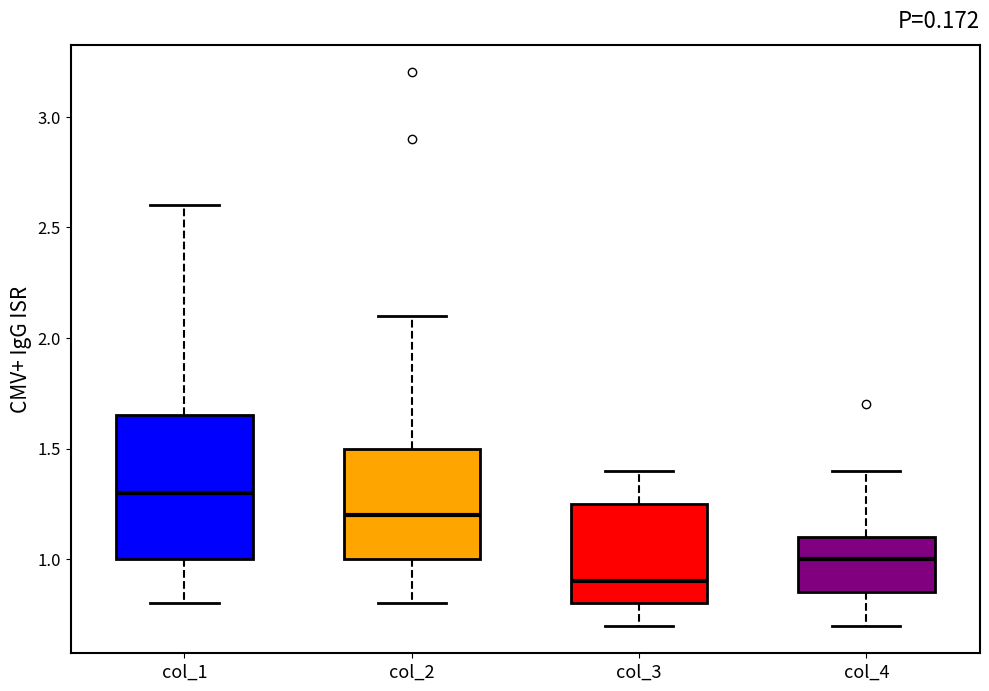

Reading left to right, read every box against the y-axis: the position of its median line, the range the box covers, and the ends of its whiskers. The values are not printed on the chart, so give them approximately, as read against the axis.

col_1: median 1.30, box 1.00 to 1.65, whiskers 0.80 to 2.60
col_2: median 1.20, box 1.00 to 1.50, whiskers 0.80 to 2.10
col_3: median 0.90, box 0.80 to 1.25, whiskers 0.70 to 1.40
col_4: median 1.00, box 0.85 to 1.10, whiskers 0.70 to 1.40